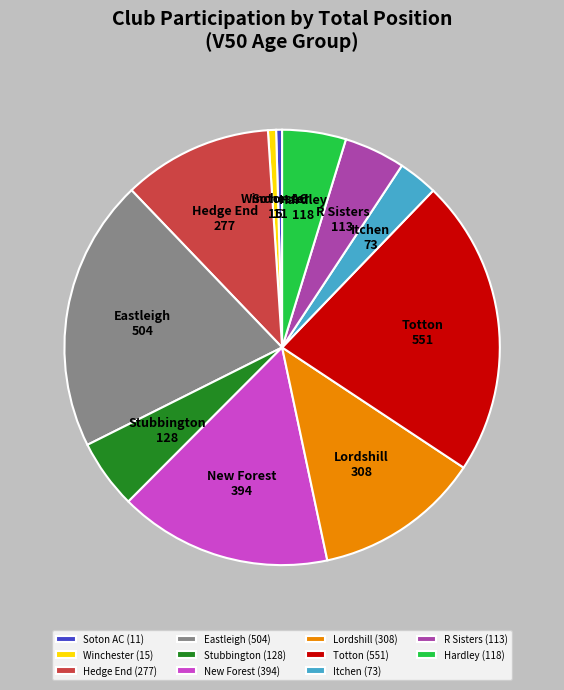

Which has a higher value, Soton AC (11) or Hedge End (277)?

Hedge End (277)